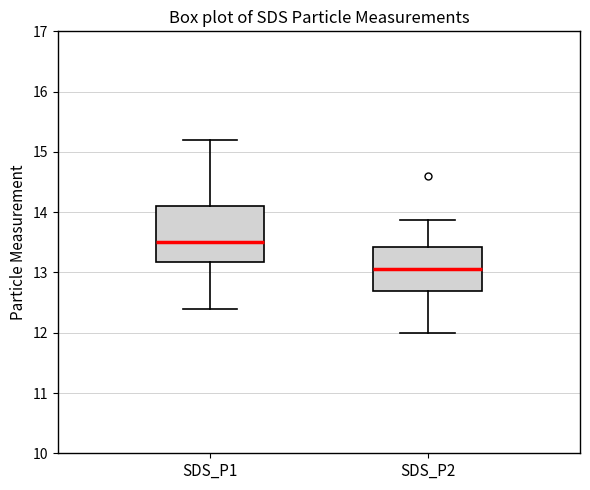

Which box has the lowest median line?

SDS_P2